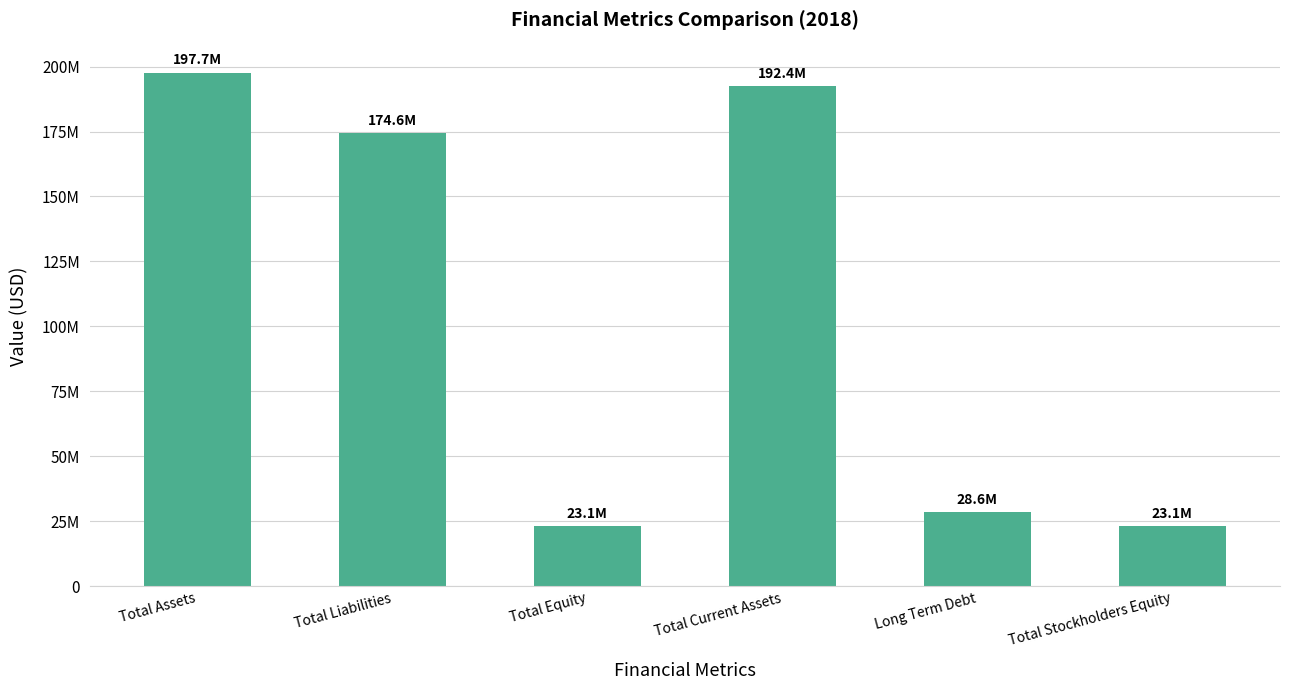

Are the bars horizontal?

No